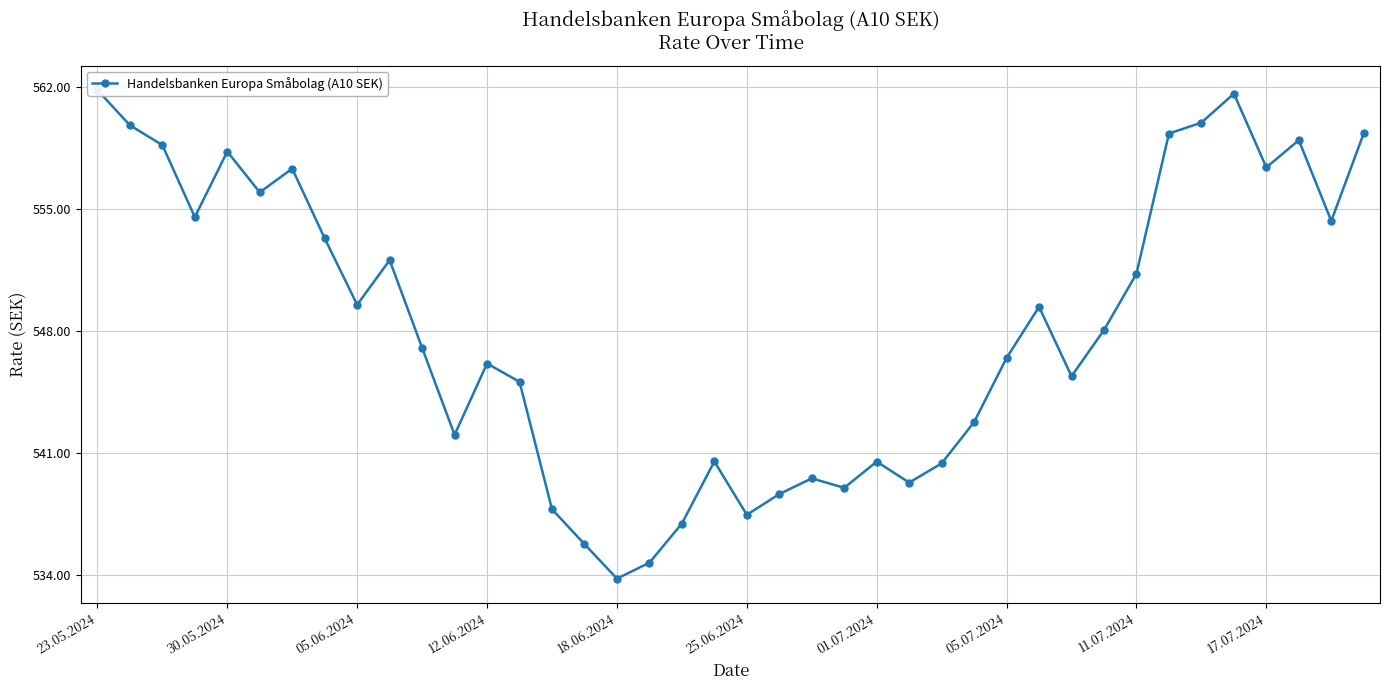

How many interior local valleys (lower than both neighbors) does the data have?

11